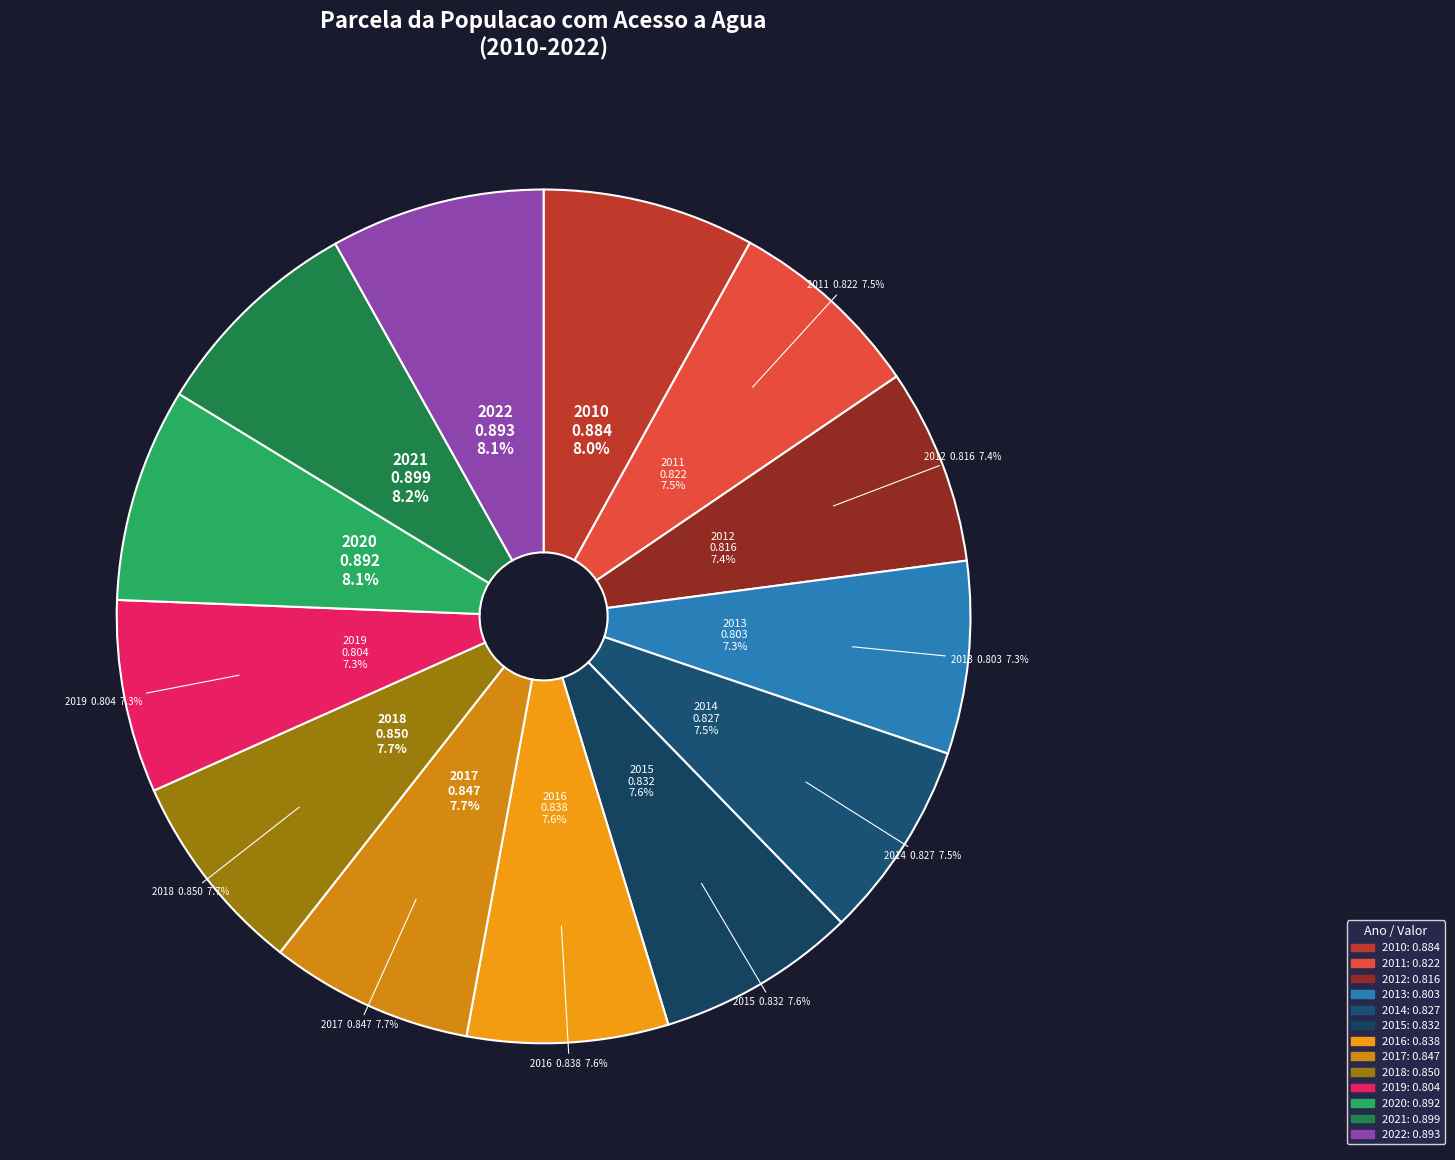

How many segments does this pie chart have?

13